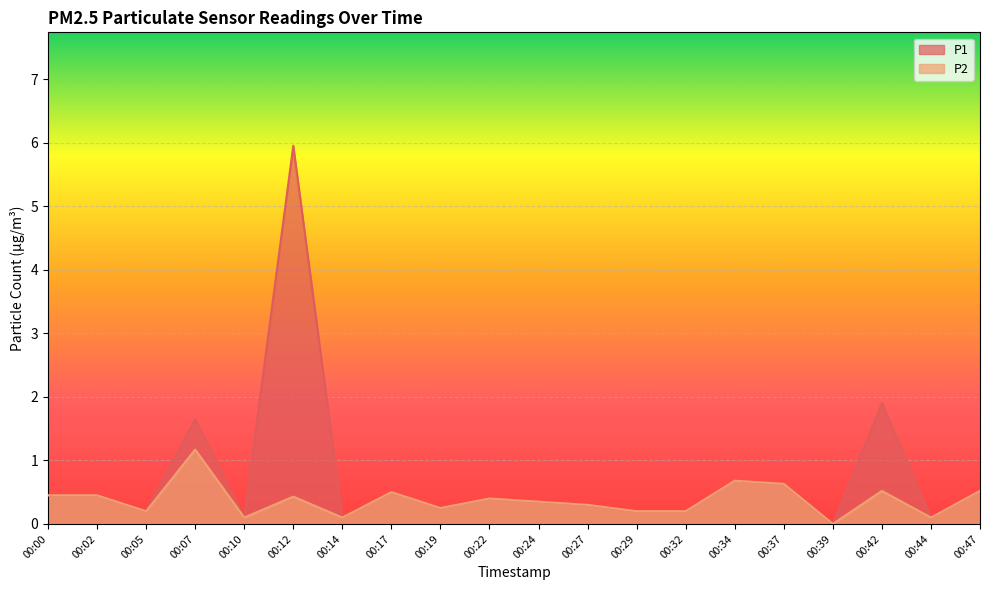

Reading left to right, extract all data points from this chart.

P1: 00:00=0.5	00:02=0.5	00:05=0.2	00:07=1.6	00:10=0.1	00:12=6.0	00:14=0.1	00:17=0.5	00:19=0.2	00:22=0.4	00:24=0.3	00:27=0.3	00:29=0.2	00:32=0.2	00:34=0.7	00:37=0.6	00:39=0.0	00:42=1.9	00:44=0.1	00:47=0.5
P2: 00:00=0.5	00:02=0.5	00:05=0.2	00:07=1.2	00:10=0.1	00:12=0.4	00:14=0.1	00:17=0.5	00:19=0.2	00:22=0.4	00:24=0.3	00:27=0.3	00:29=0.2	00:32=0.2	00:34=0.7	00:37=0.6	00:39=0.0	00:42=0.5	00:44=0.1	00:47=0.5